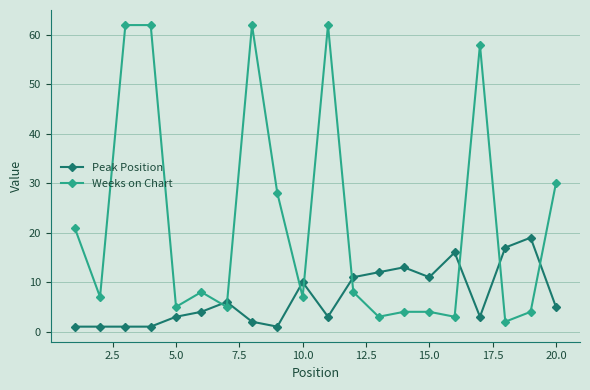

How many categories are shown in the chart?

20